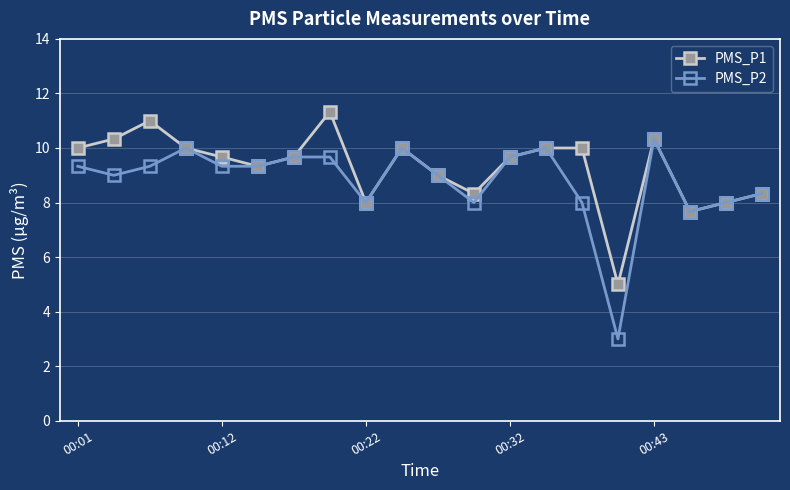

What is the sum of all PMS_P1 values?

185.7